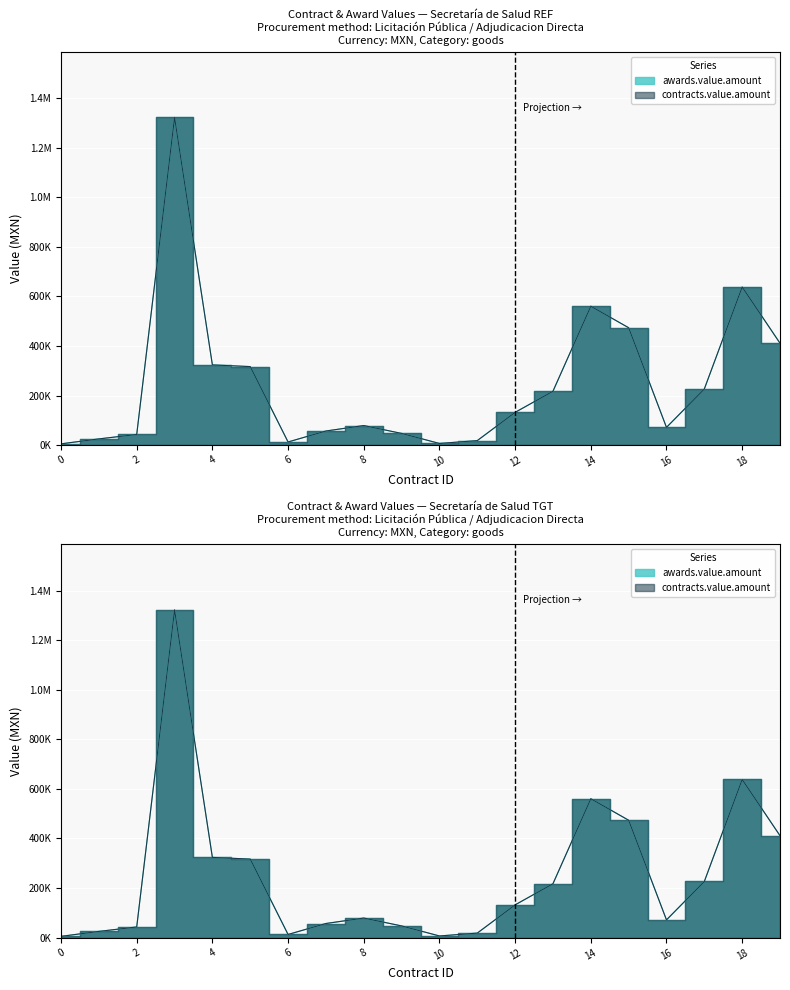

The awards.value.amount series shows 24871.2 at 12005-009-03-247. True or false?

True